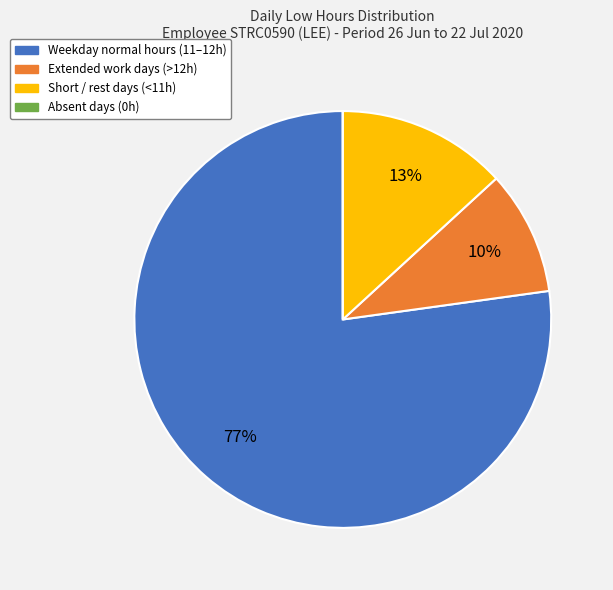

Is there any slice that represents more than half of the pie?

Yes